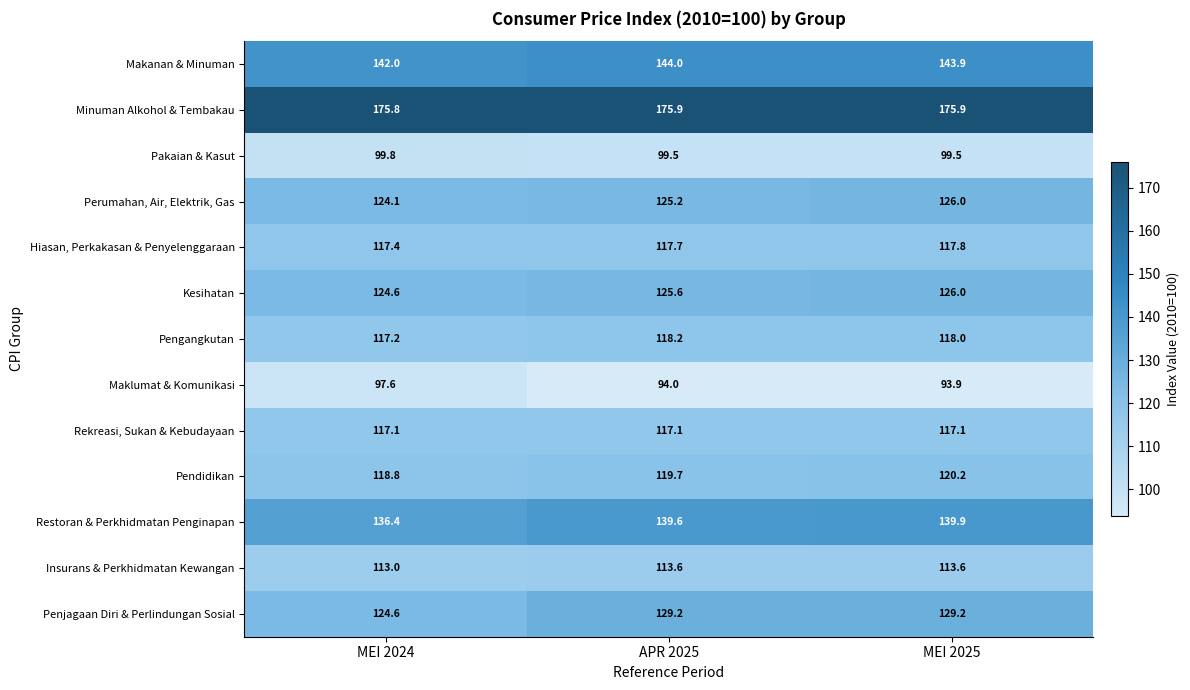

How many series are shown in this chart?

13